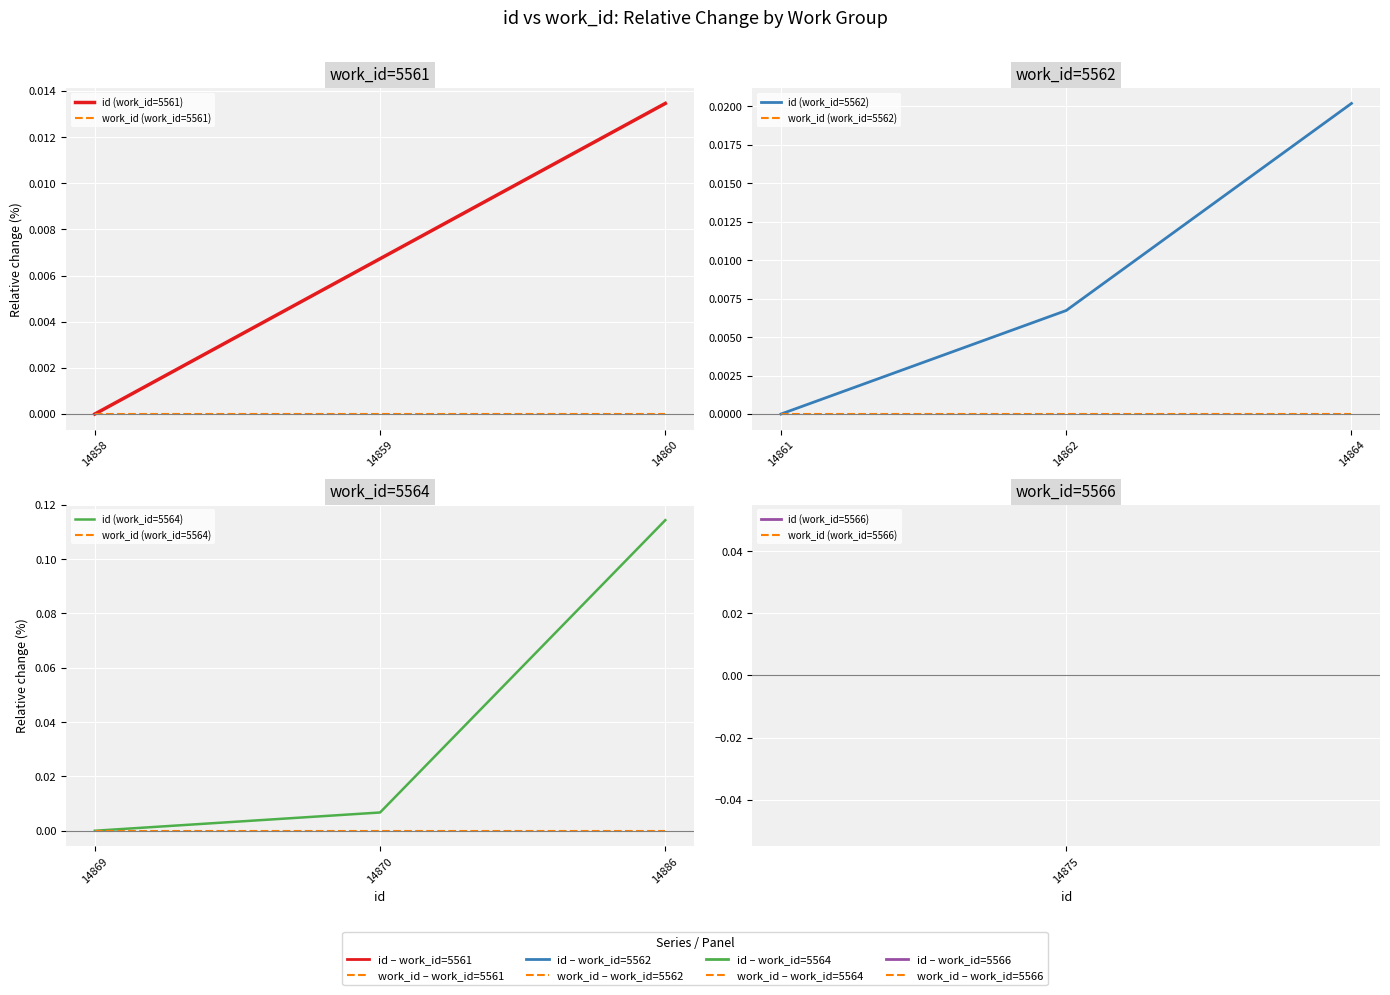

Which series has the largest total across all categories?

id (work_id=5564)